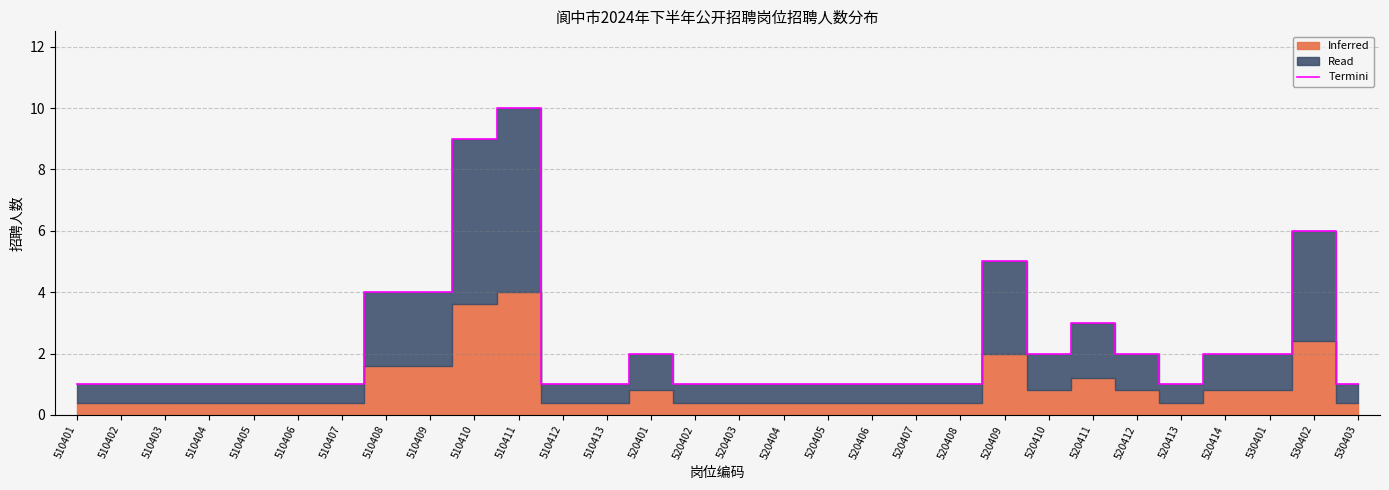

True or false: there are more than 0 points higher than both neighbors.

True